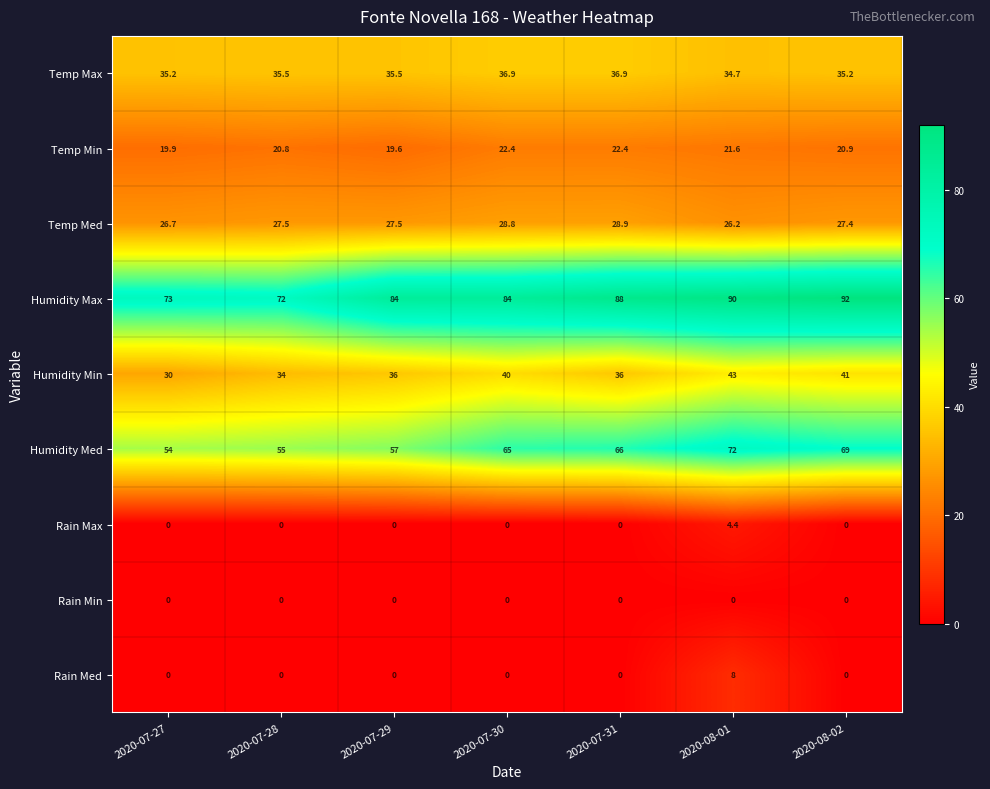

Which series has the largest total across all categories?

Humidity Max